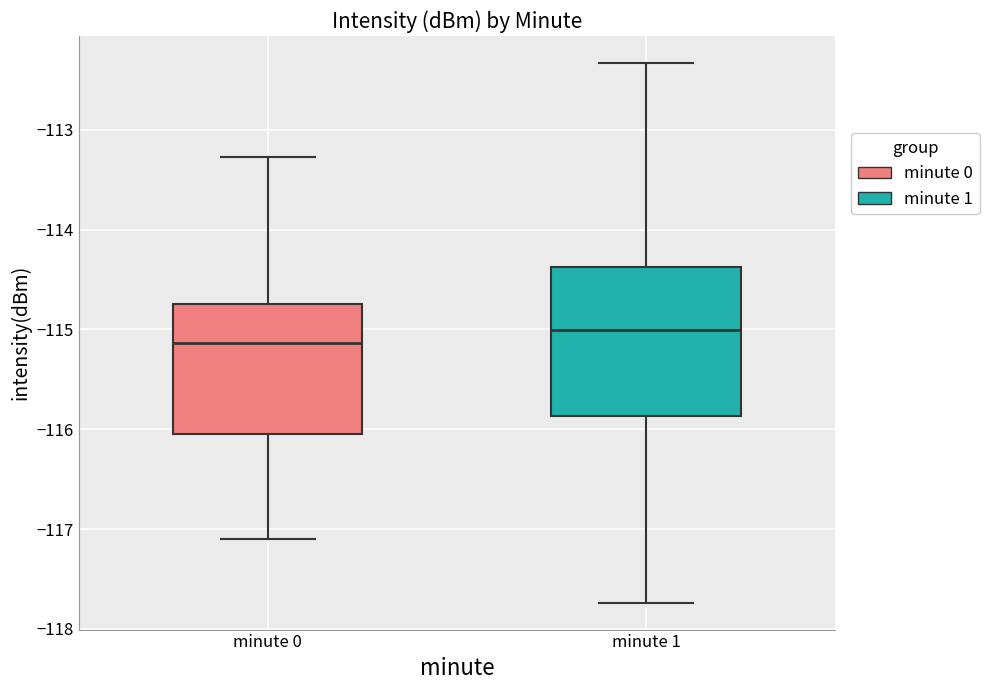

Where does the lower whisker of the box for minute 1 end on the y-axis? The values are not printed on the chart, so give them approximately, as read against the axis.

-117.7